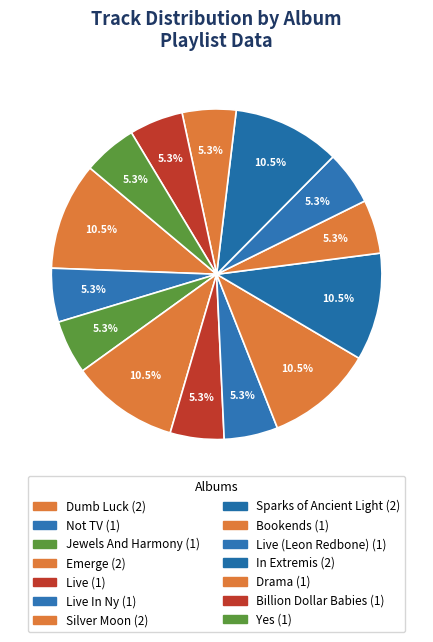

How many segments does this pie chart have?

14